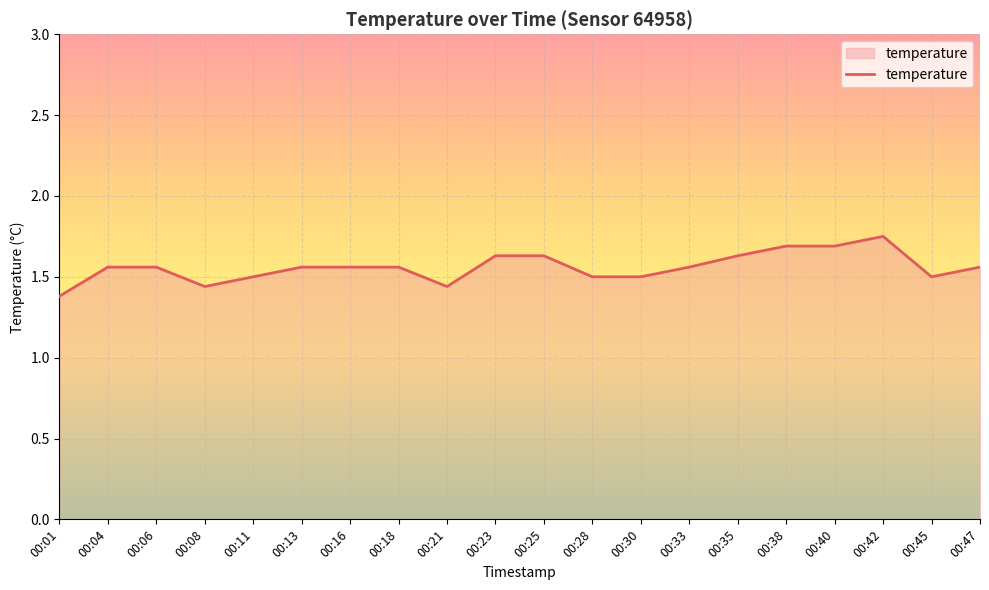

What is the difference between the second highest and minimum values?

0.3